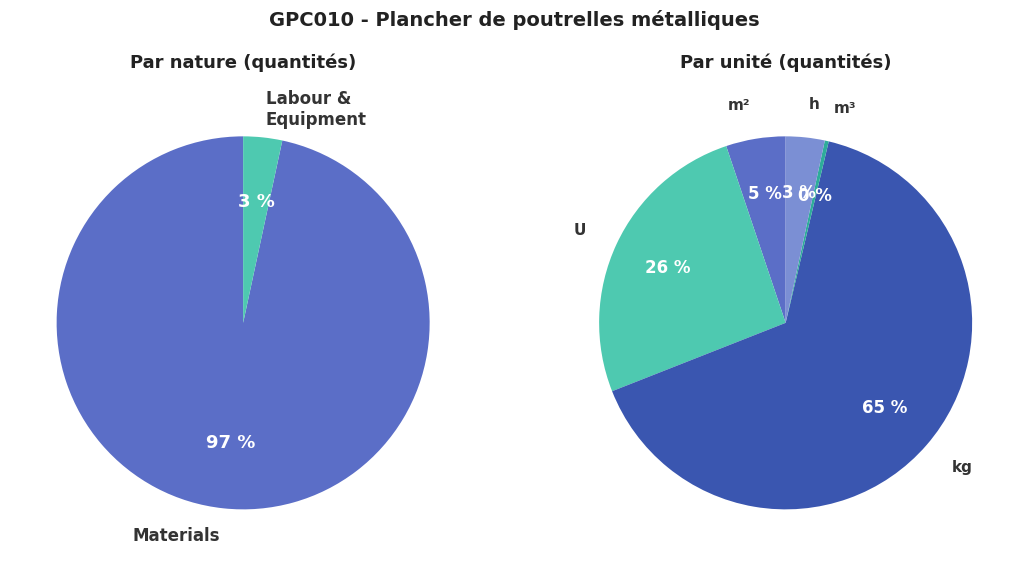

Is mq08sol010 the majority of the pie?

No